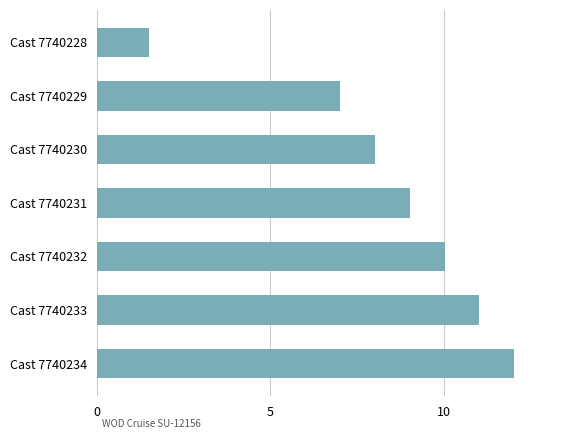

At which label is the value closest to 6?

Cast 7740229